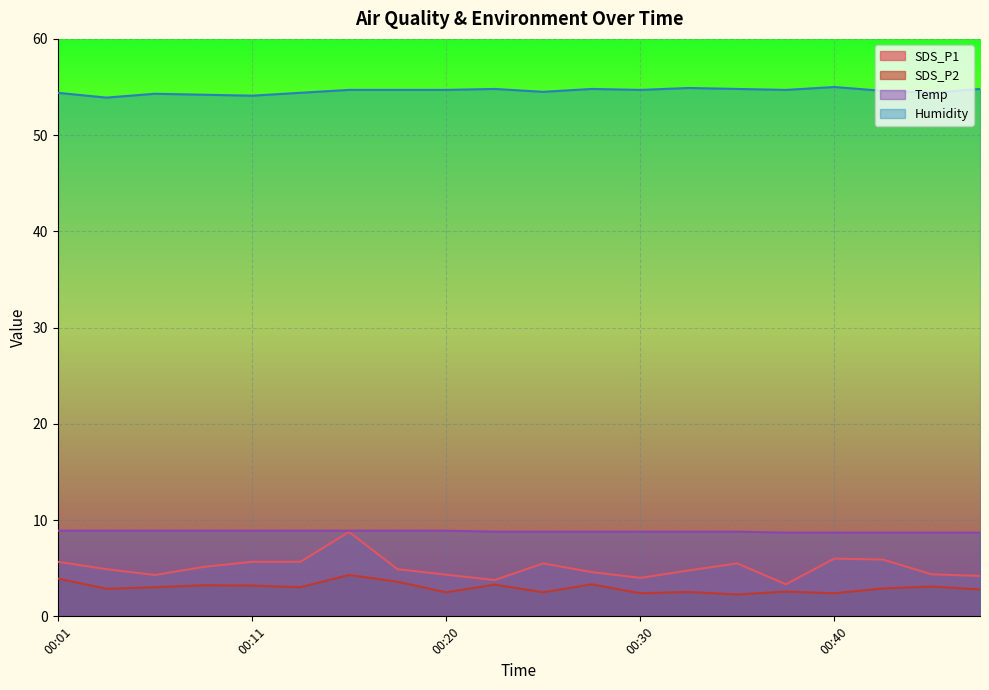

The value of SDS_P1 at 00:06 is 4.3. True or false?

True